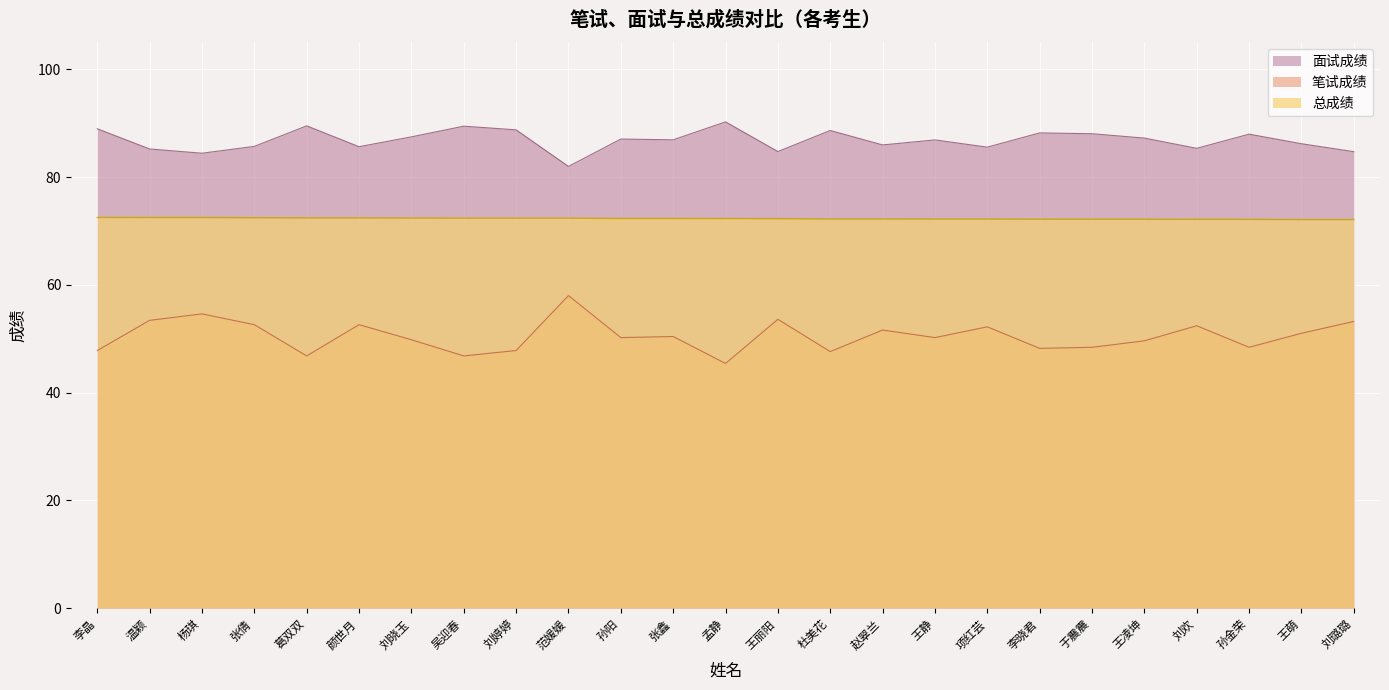

What is the label of the 8th point from the left?

吴迎春